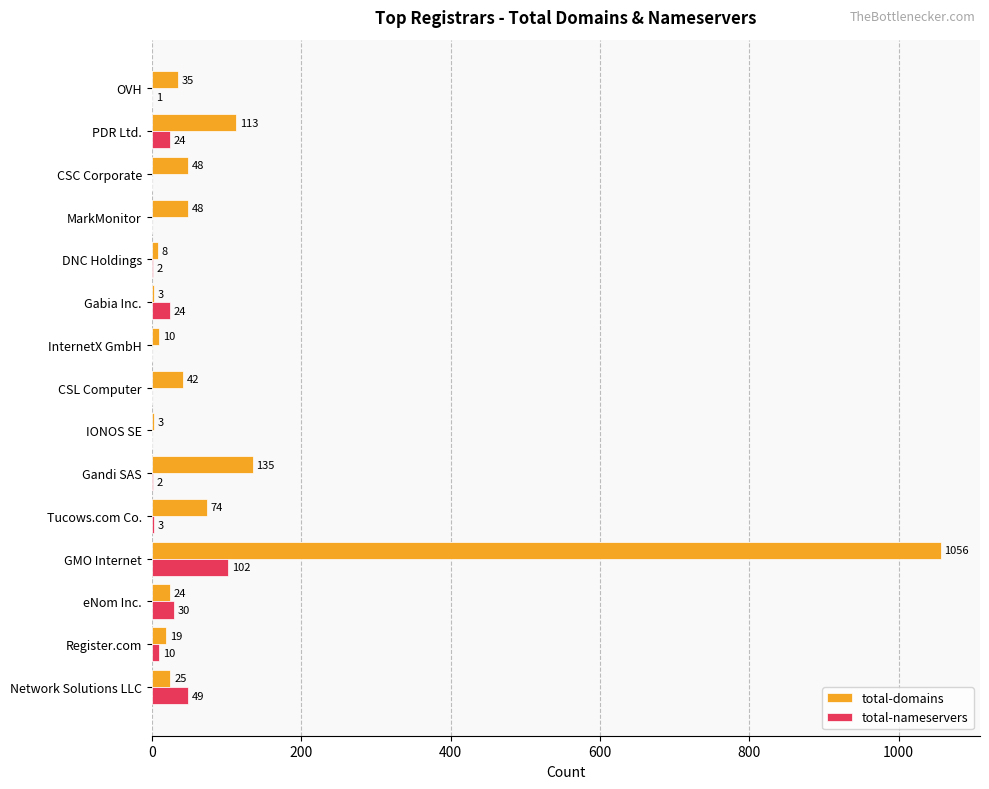

The total-nameservers series shows 3 at Tucows.com Co.. True or false?

True